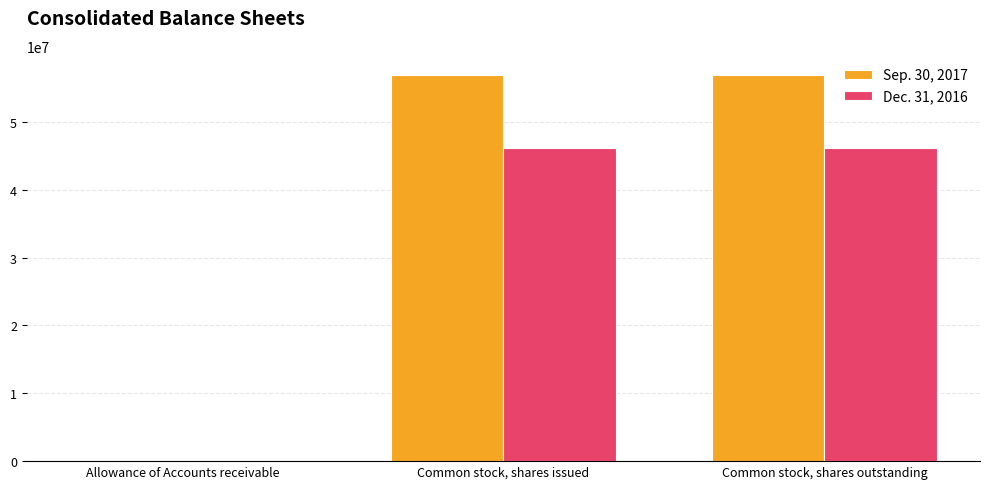

Is the value of Dec. 31, 2016 at Common stock, shares issued greater than the value of Sep. 30, 2017 at Common stock, shares outstanding?

No